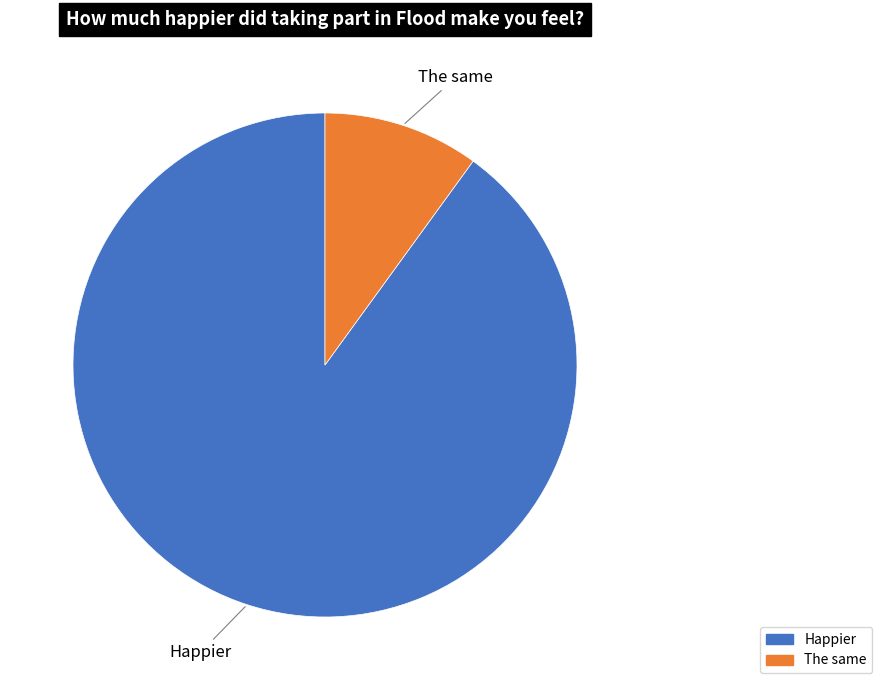

Is there a majority slice in this chart?

Yes